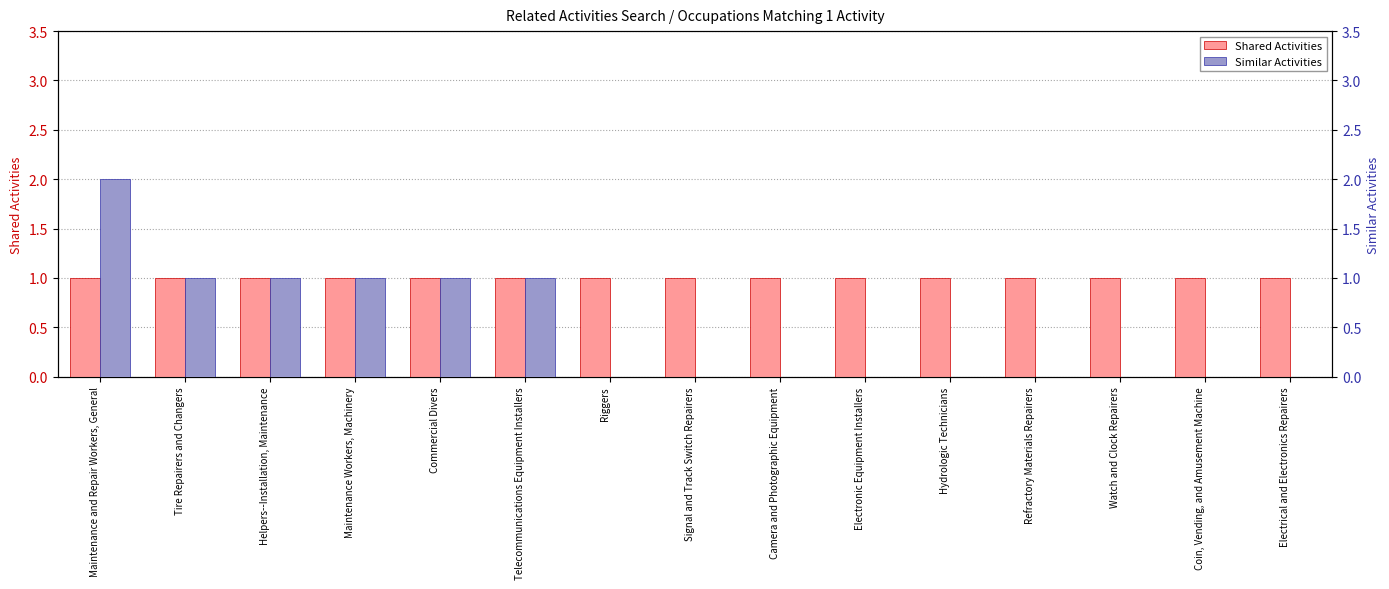

What are all the series names shown in the legend?

Shared Activities, Similar Activities